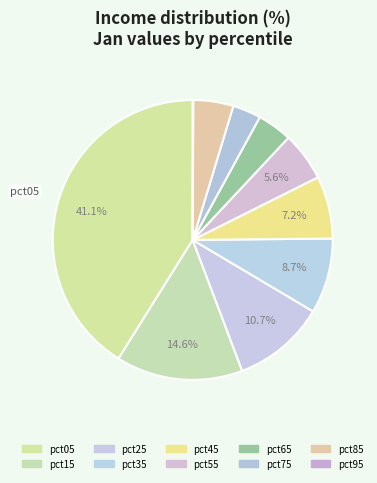

Rank the categories by value from highest to lowest.

pct05, pct15, pct25, pct35, pct45, pct55, pct85, pct65, pct75, pct95